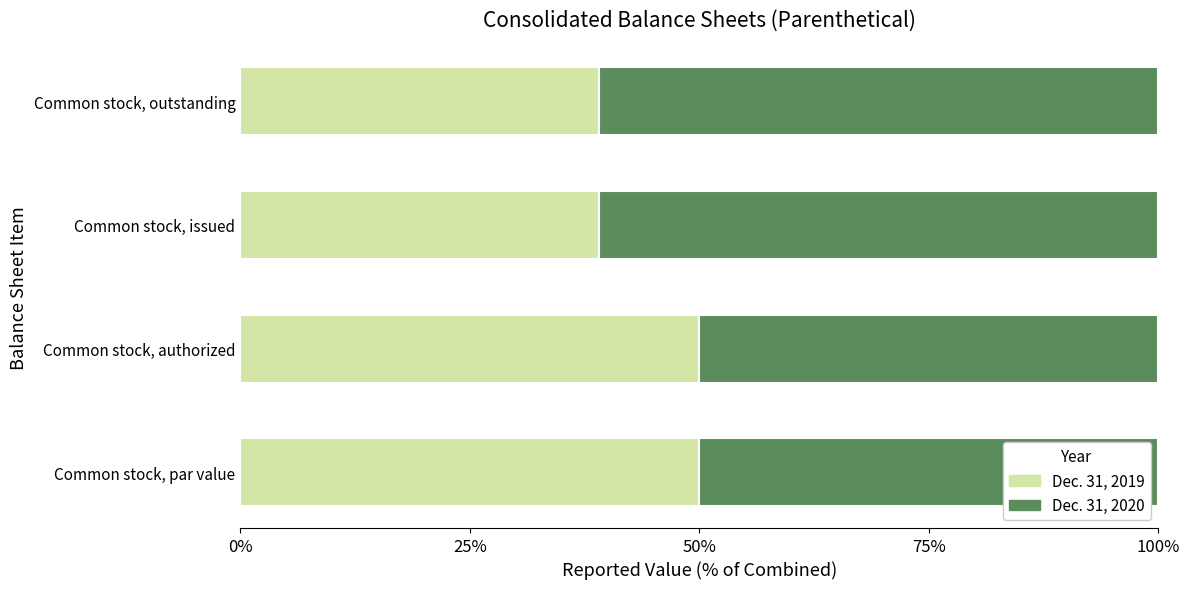

The Dec. 31, 2019 series shows 26.6 at Common stock, outstanding. True or false?

False